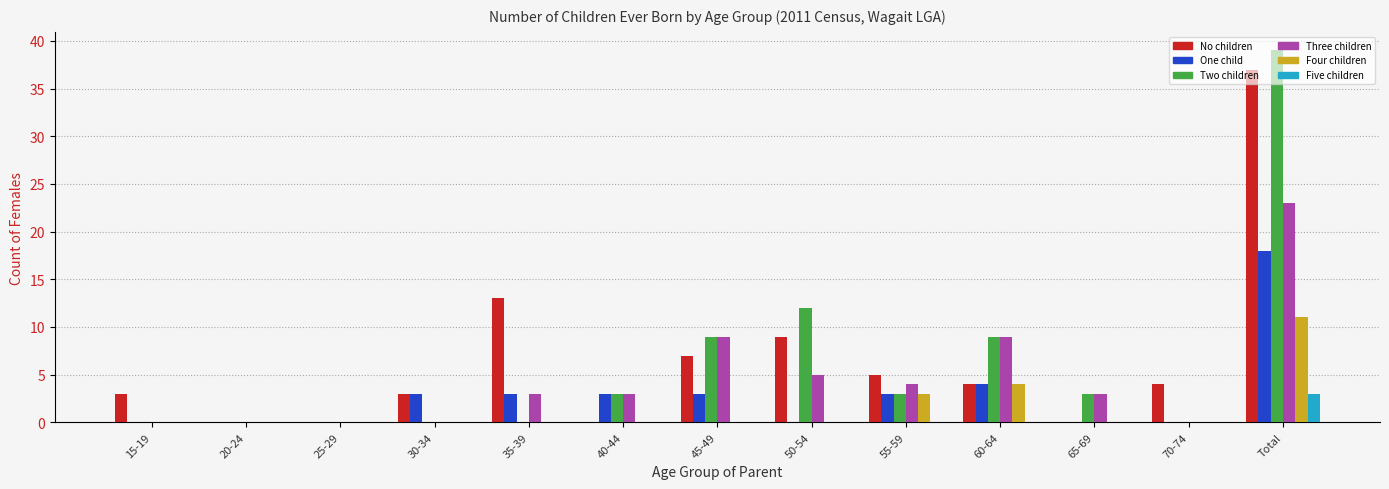

At which label does Two children reach its peak?

Total